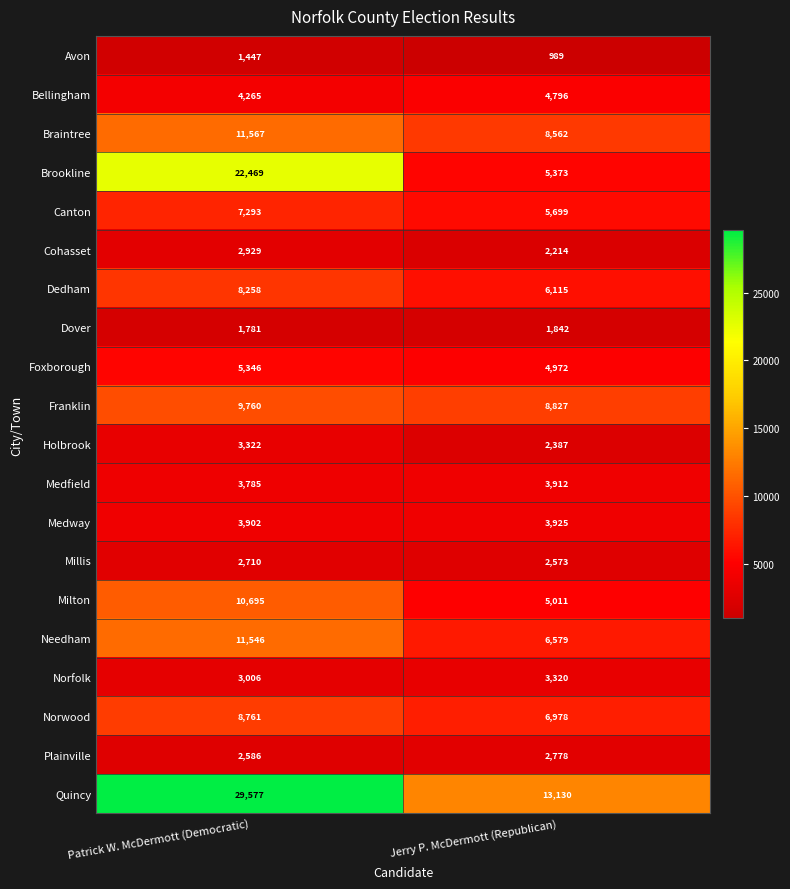

Which series has the largest range (max minus min)?

Brookline